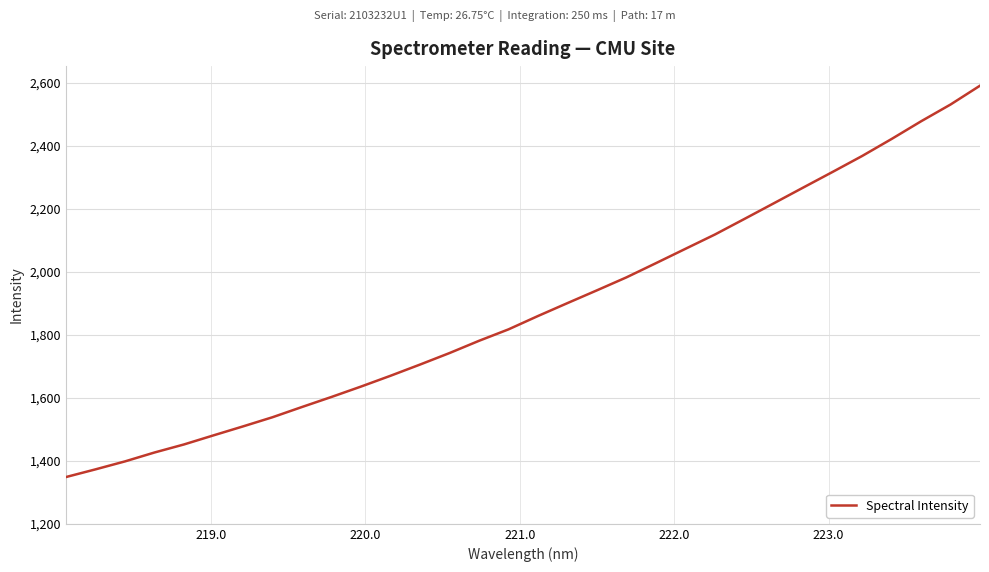

What is the maximum value shown in the chart?

2590.3